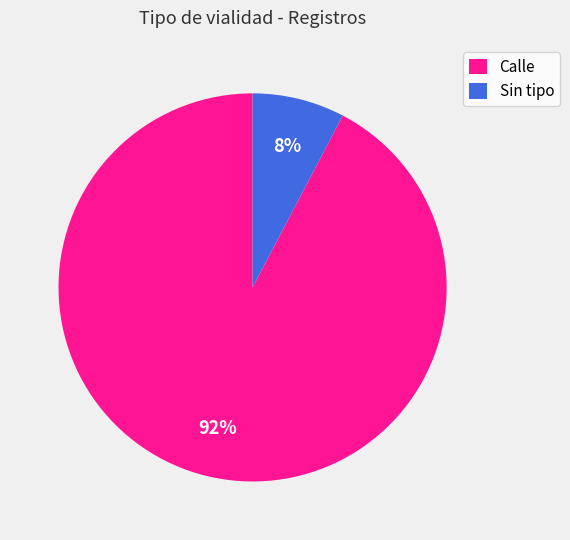

To the nearest percent, what portion does Sin tipo represent?

8%